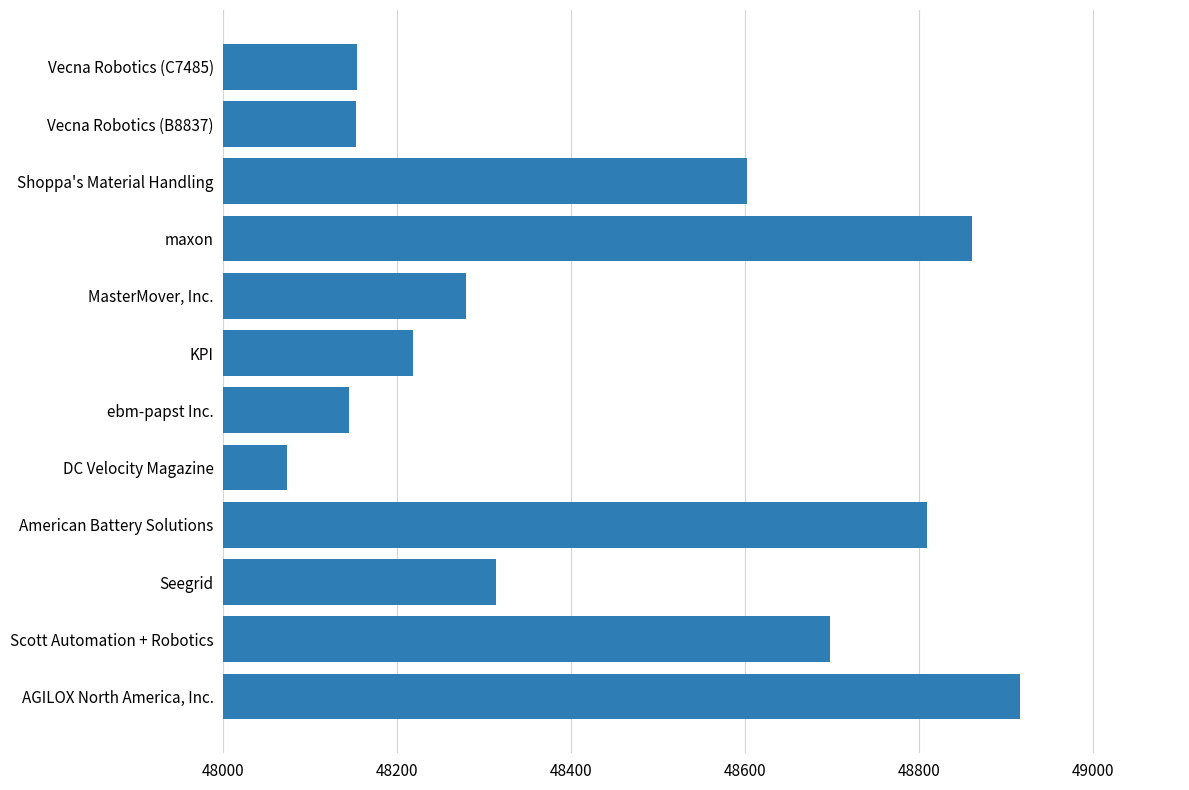

What is the difference between the maximum and minimum values?

843